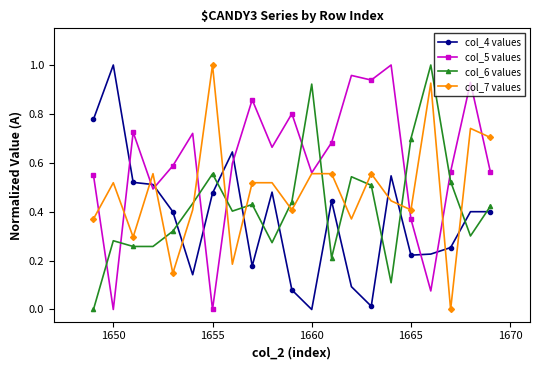

After their last crossing, which series has the higher values: col_5 values or col_7 values?

col_7 values